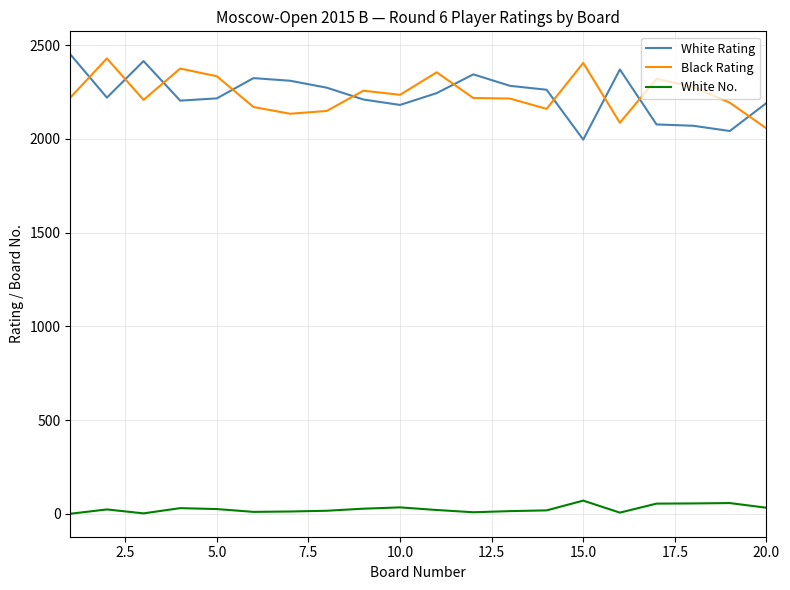

What is the greatest value displayed?

2451